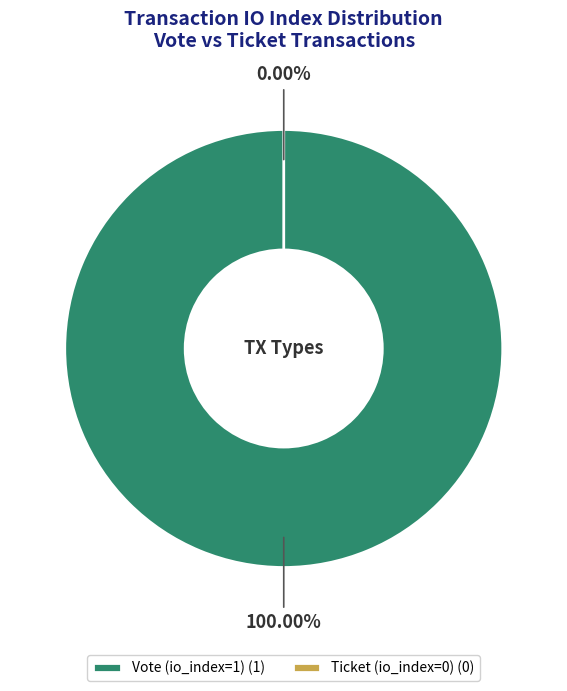

What is the largest slice in the pie chart?

Vote (io_index=1)